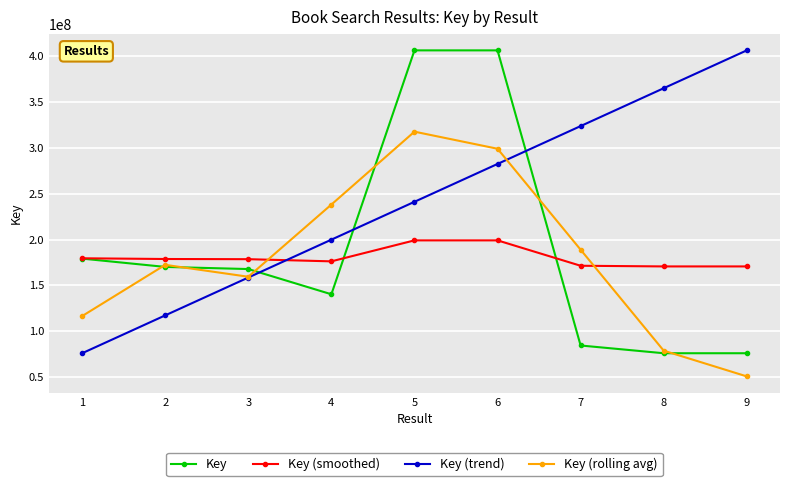

What is the value of the Key point at the 6th from the left?

406593372.0